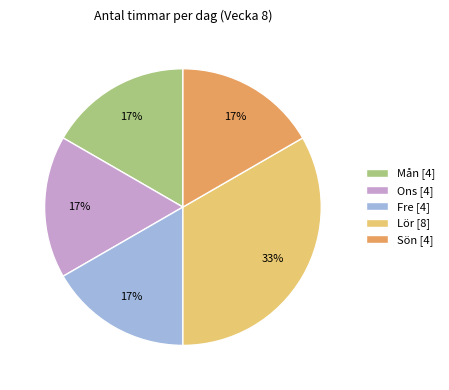

To the nearest percent, what is the average slice percentage?

20%